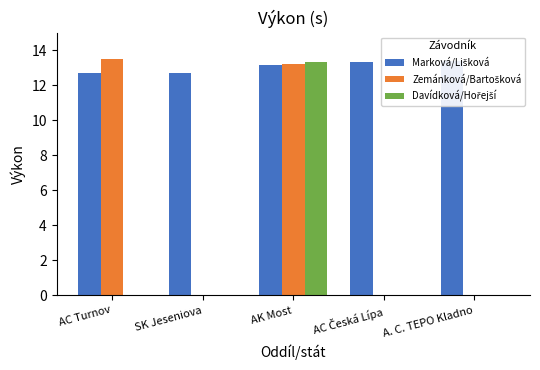

Reading left to right, list all the values displayed in this chart.

Marková/Lišková: AC Turnov=12.7	SK Jeseniova=12.7	AK Most=13.1	AC Česká Lípa=13.3	A. C. TEPO Kladno=13.4
Zemánková/Bartošková: AC Turnov=13.5	SK Jeseniova=0.0	AK Most=13.2	AC Česká Lípa=0.0	A. C. TEPO Kladno=0.0
Davídková/Hořejší: AC Turnov=0.0	SK Jeseniova=0.0	AK Most=13.3	AC Česká Lípa=0.0	A. C. TEPO Kladno=0.0